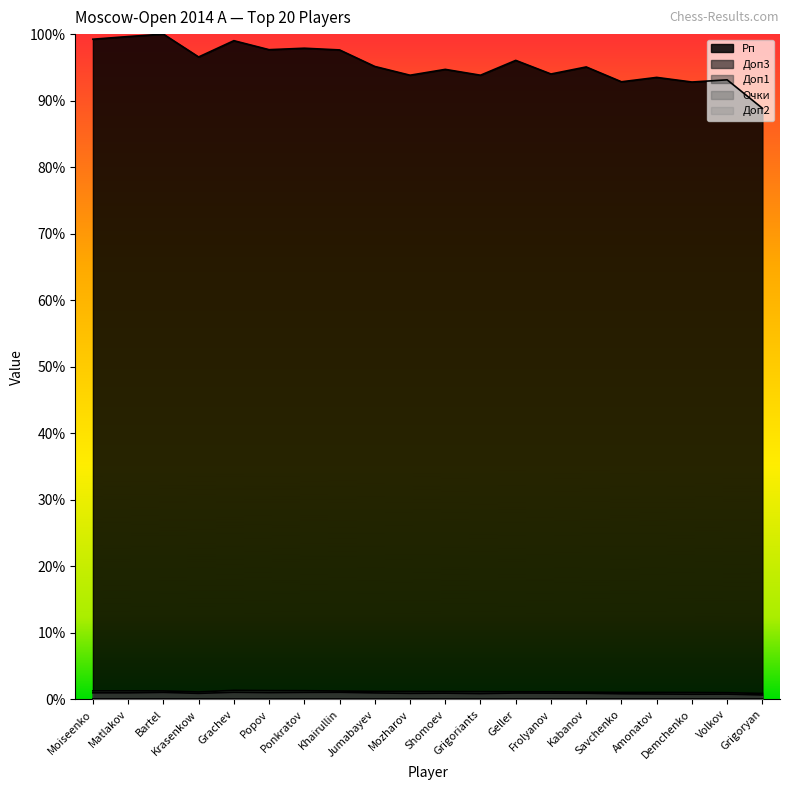

At Bartel, list the series in order from largest to smallest.

Рп, Доп1, Доп3, Очки, Доп2